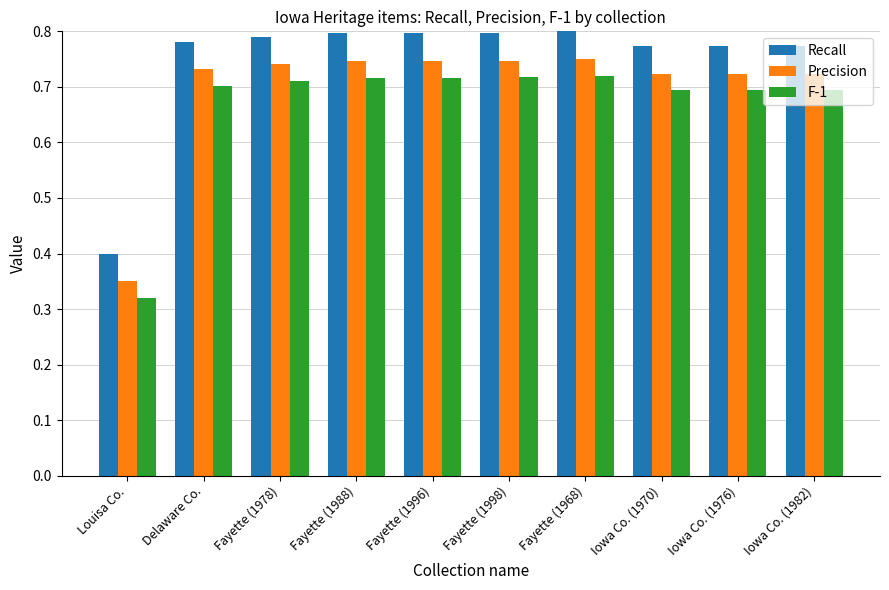

The value of Recall at Fayette (1968) is 1.2. True or false?

False